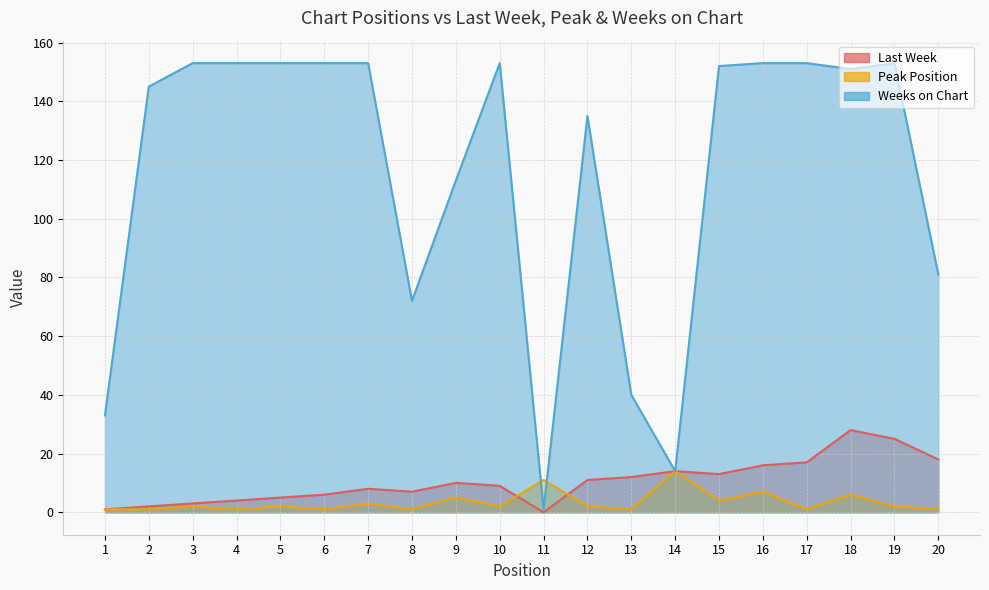

Between 5 and 7, which series saw the biggest shift?

Last Week